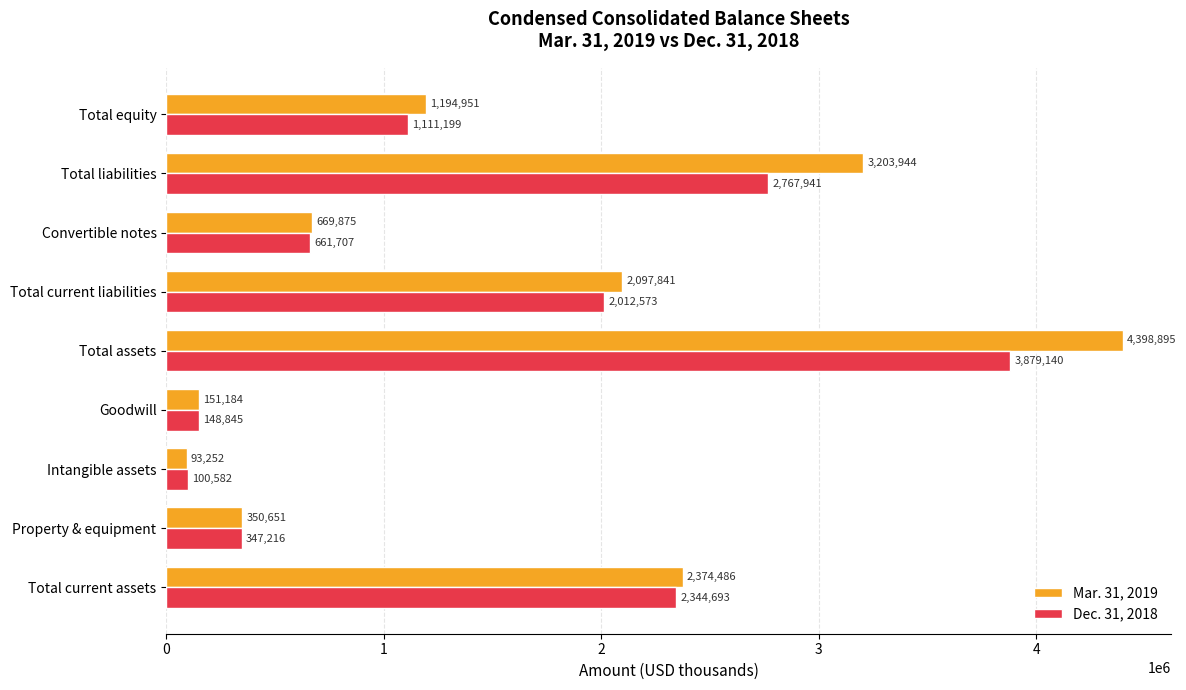

Which series has the largest range (max minus min)?

Mar. 31, 2019